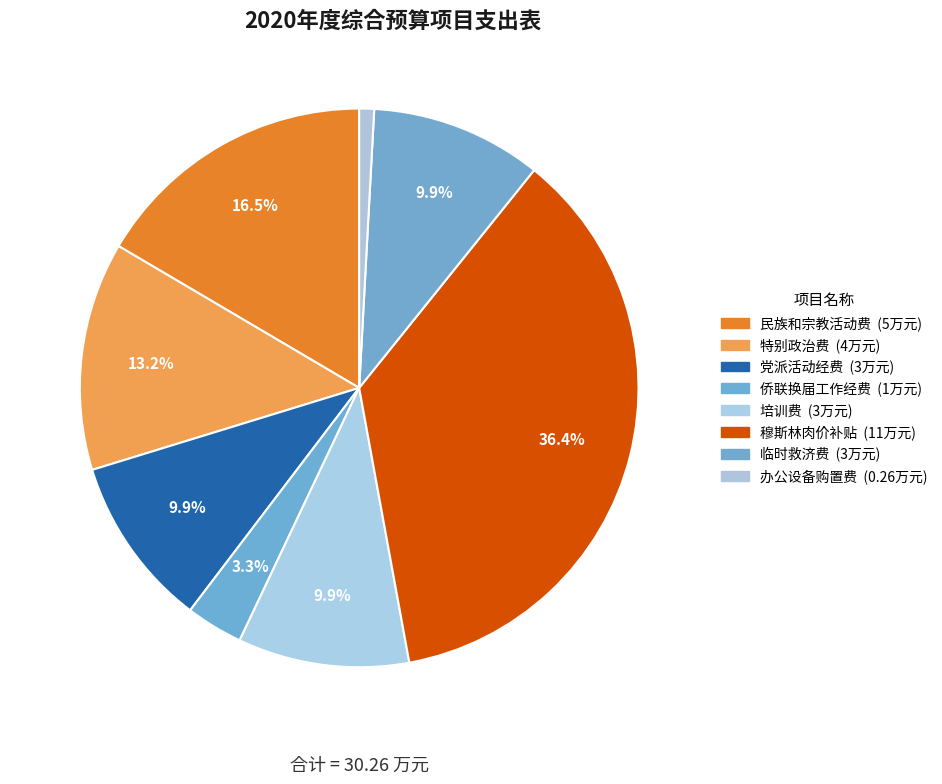

Count the number of slices in the pie.

8